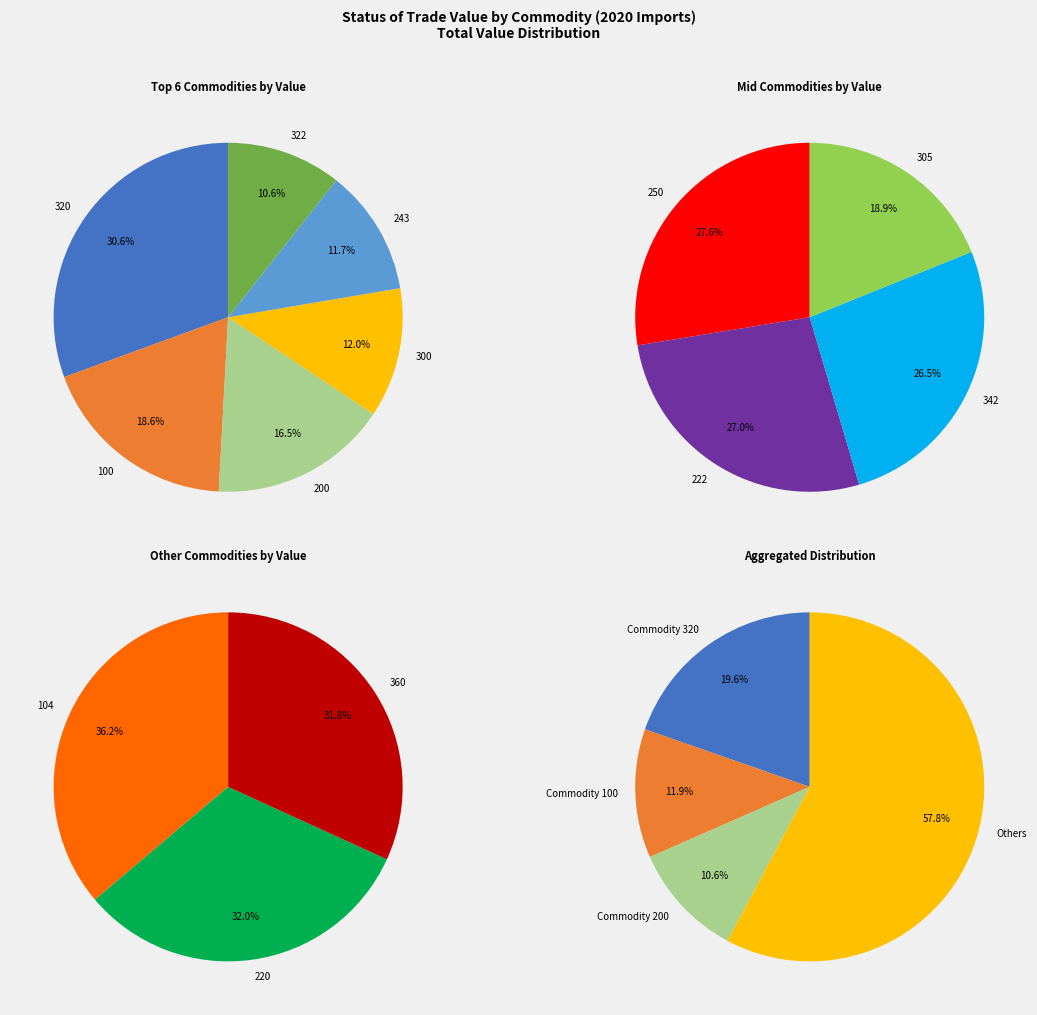

Does 200 represent more than half of the total?

No